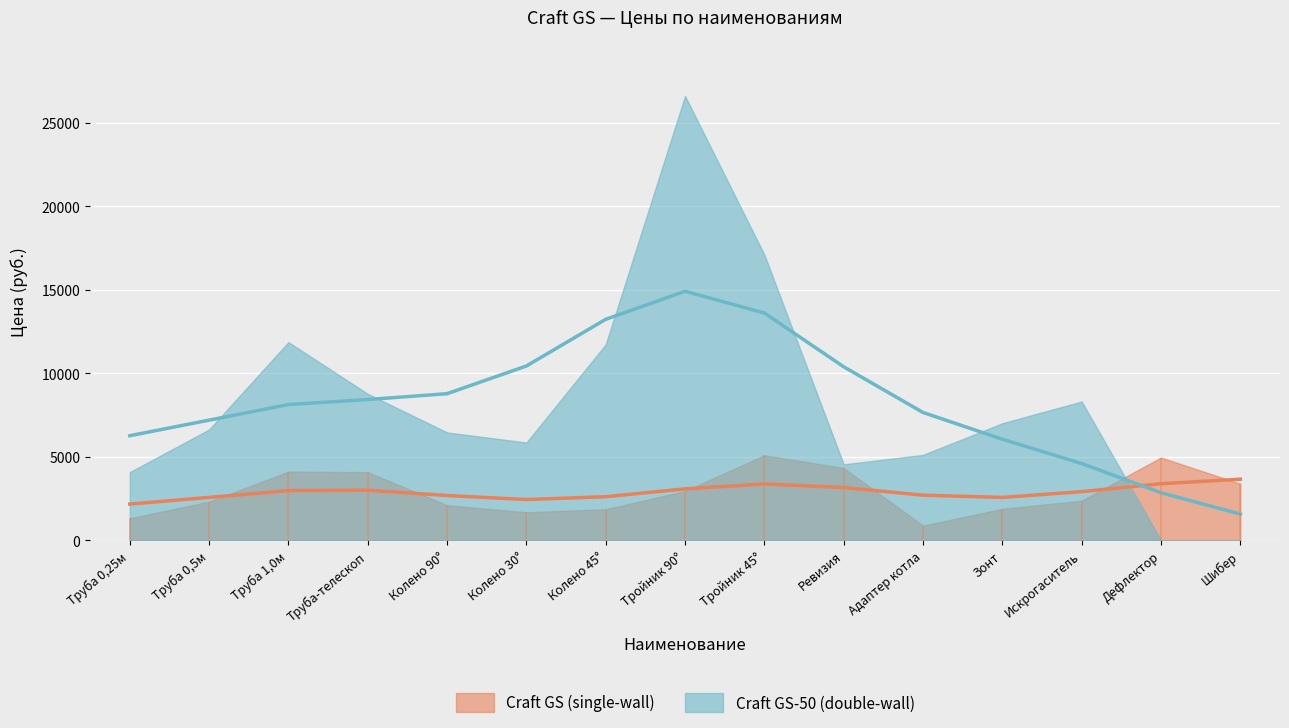

After their last crossing, which series has the higher values: Craft GS-50 (double-wall) or Craft GS (single-wall)?

Craft GS (single-wall)